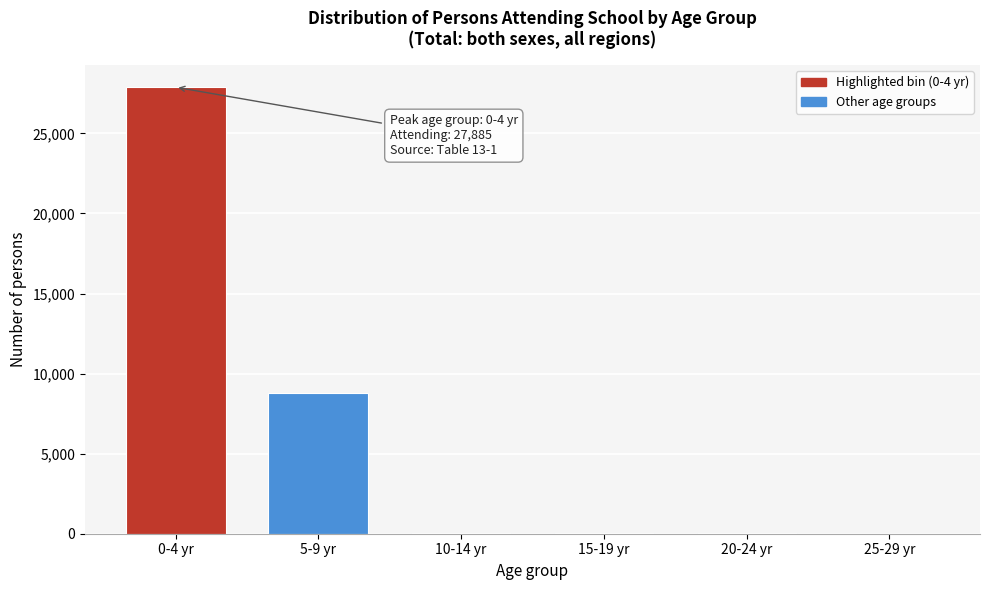

What is the sum of all values?

36745